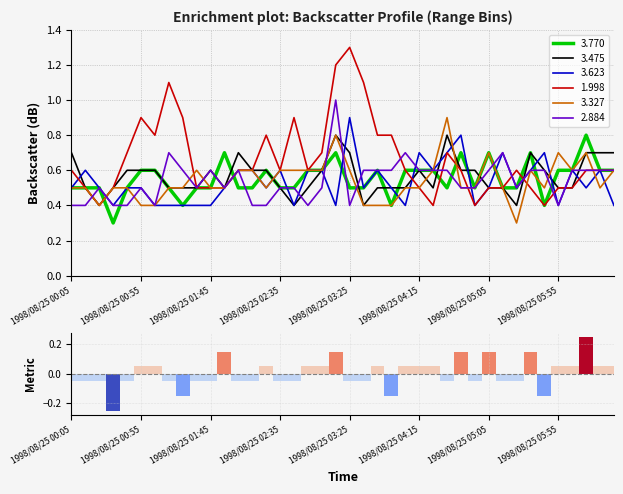

What is the minimum value for 3.475?

0.4